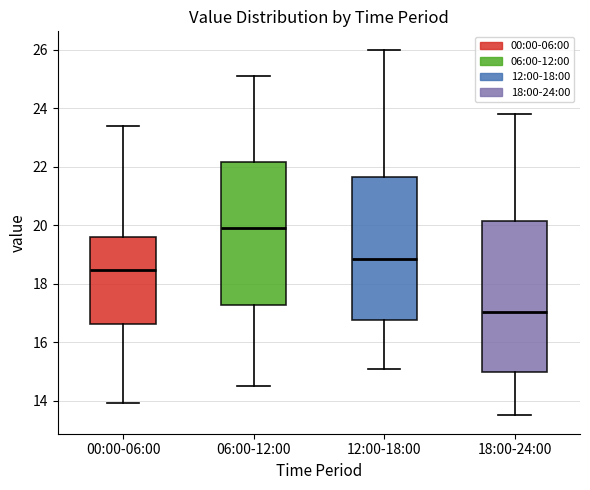

Comparing the boxes themselves (not the whiskers), which one is the tallest?

18:00-24:00